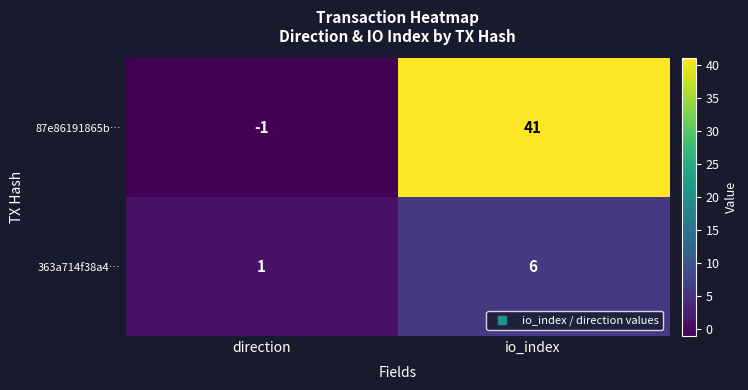

How many negative values does the 87e86191865b… series have?

1